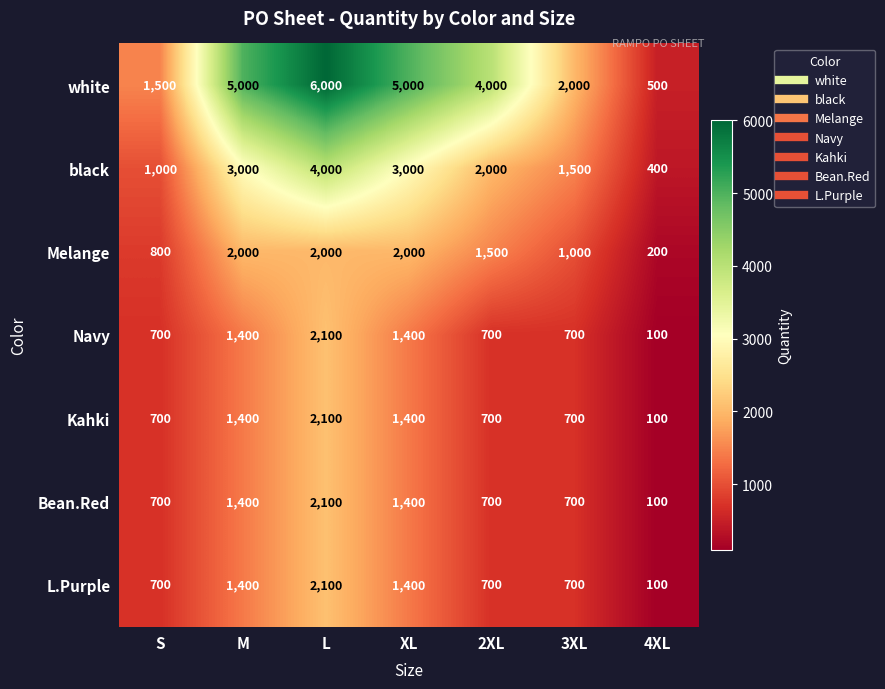

Where is Melange nearest to the value 1100?

3XL